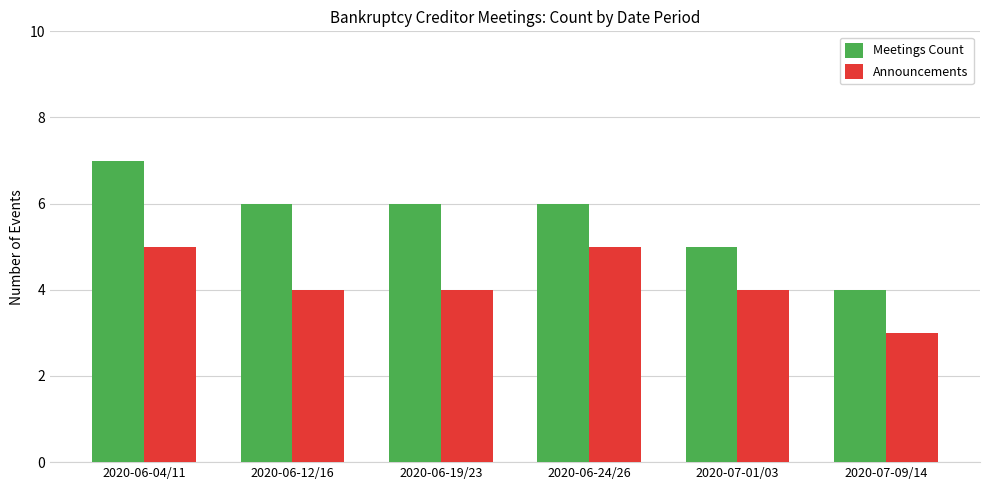

What position from the right is 2020-07-09/14?

1